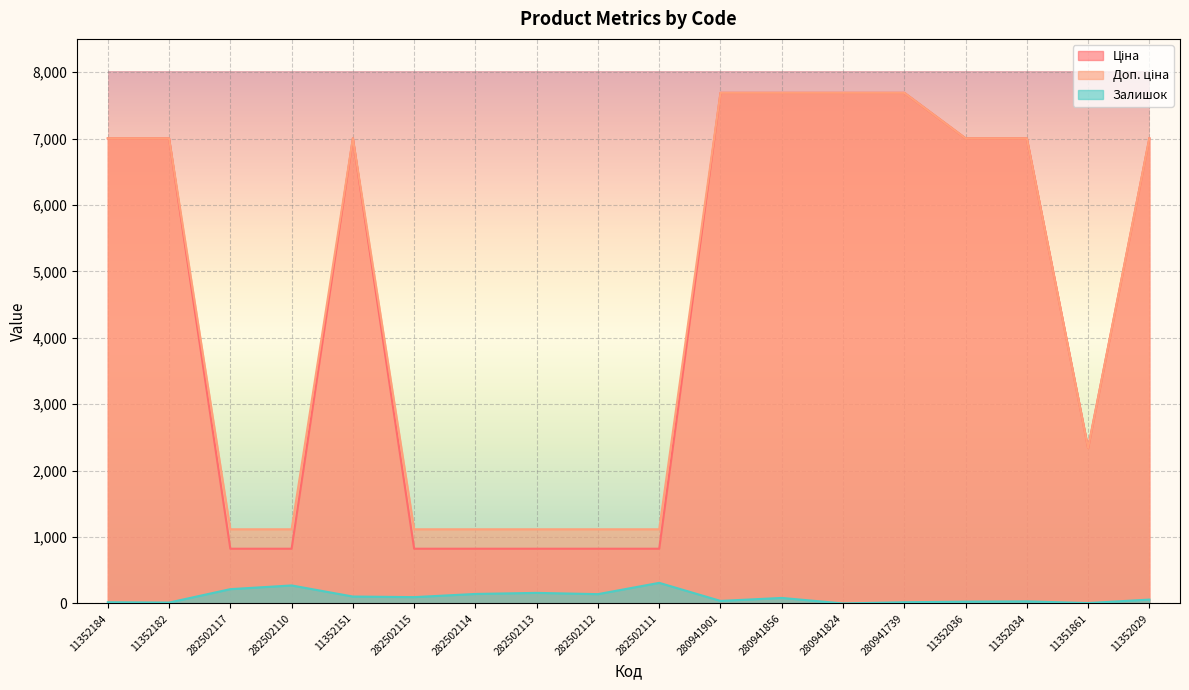

True or false: Ціна and Доп. ціна cross at least once.

False